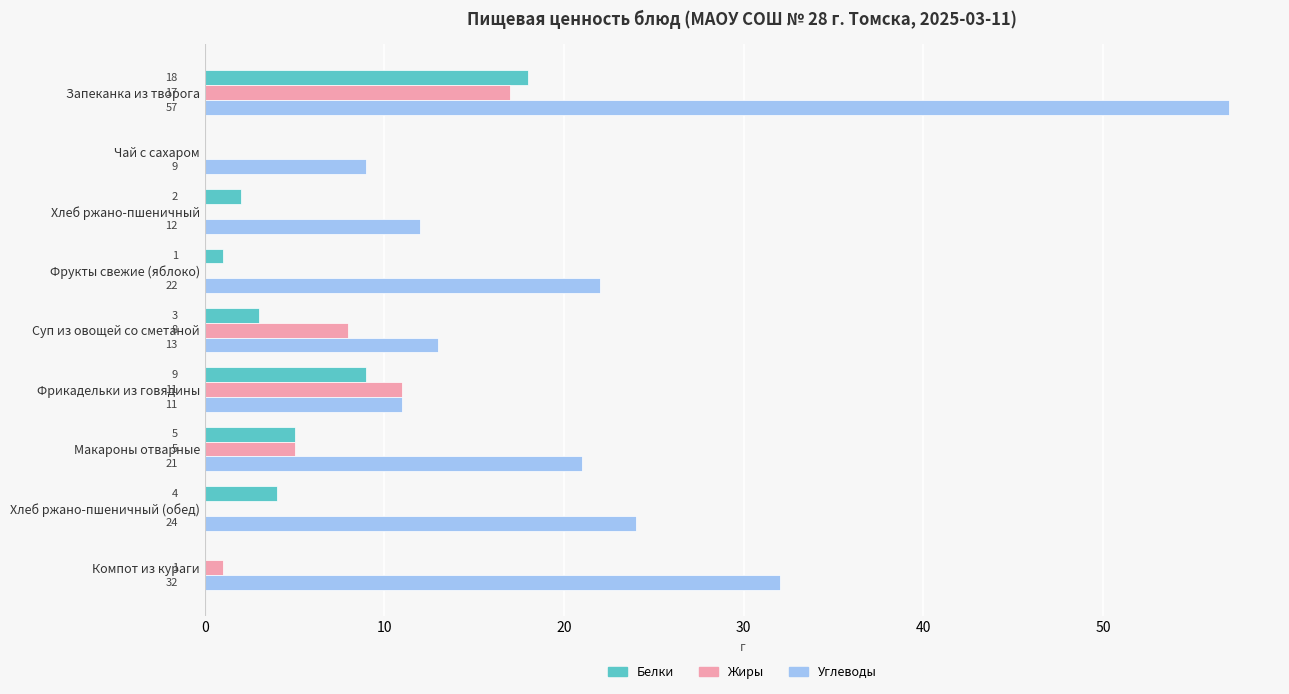

What is the sum of all Жиры values?

42